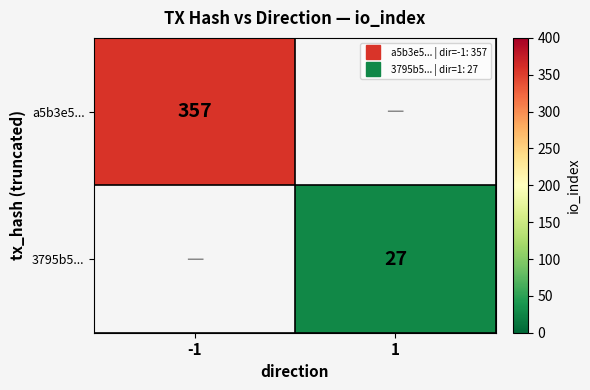

At -1, list the series in order from largest to smallest.

a5b3e5..., 3795b5...